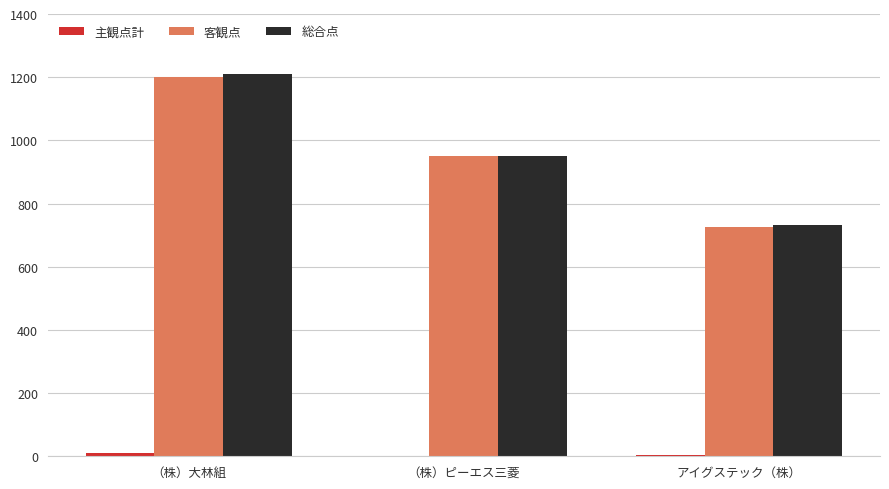

How many data points does each series have?

3